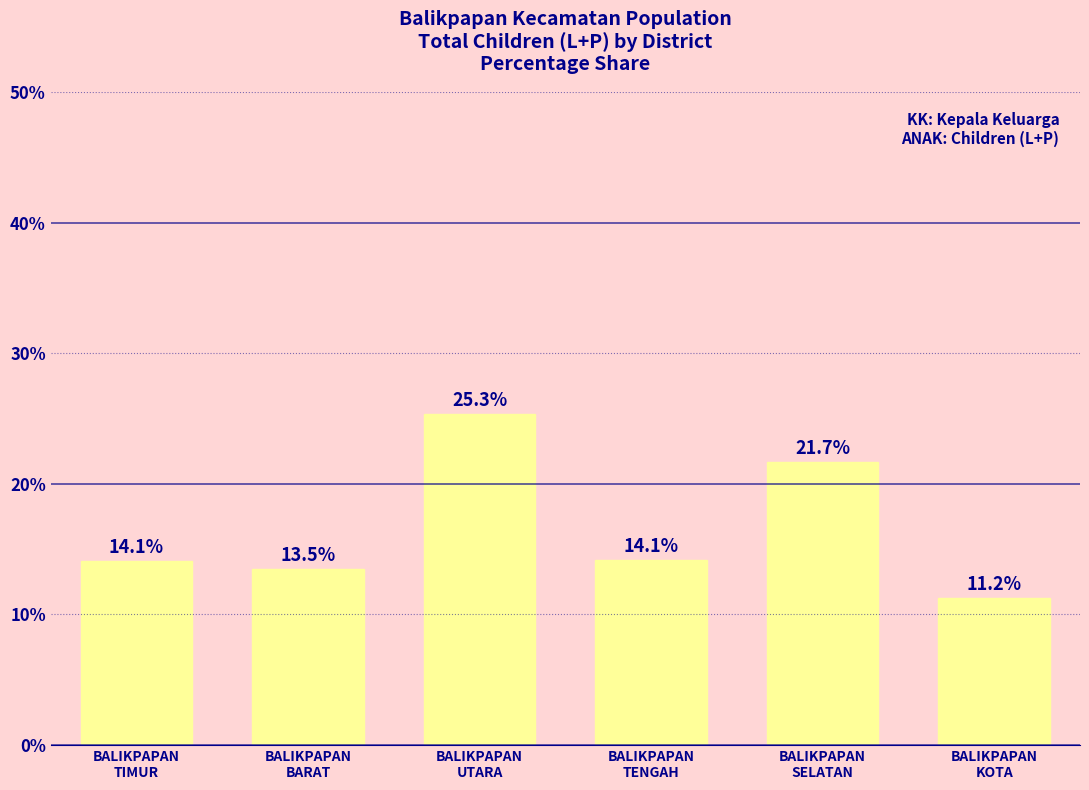

The chart shows a value of 8.6 at BALIKPAPAN
SELATAN. True or false?

False